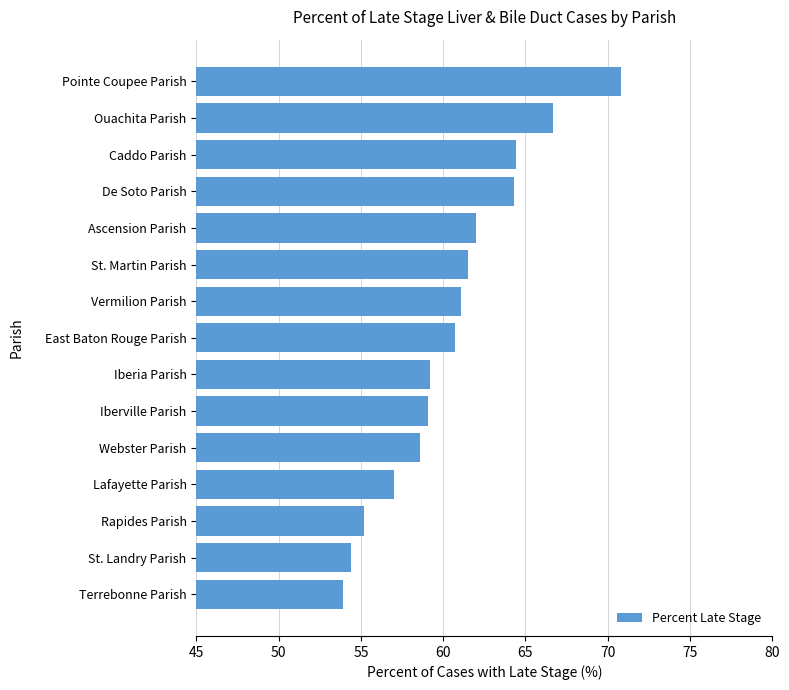

Read the value at Terrebonne Parish.

53.9